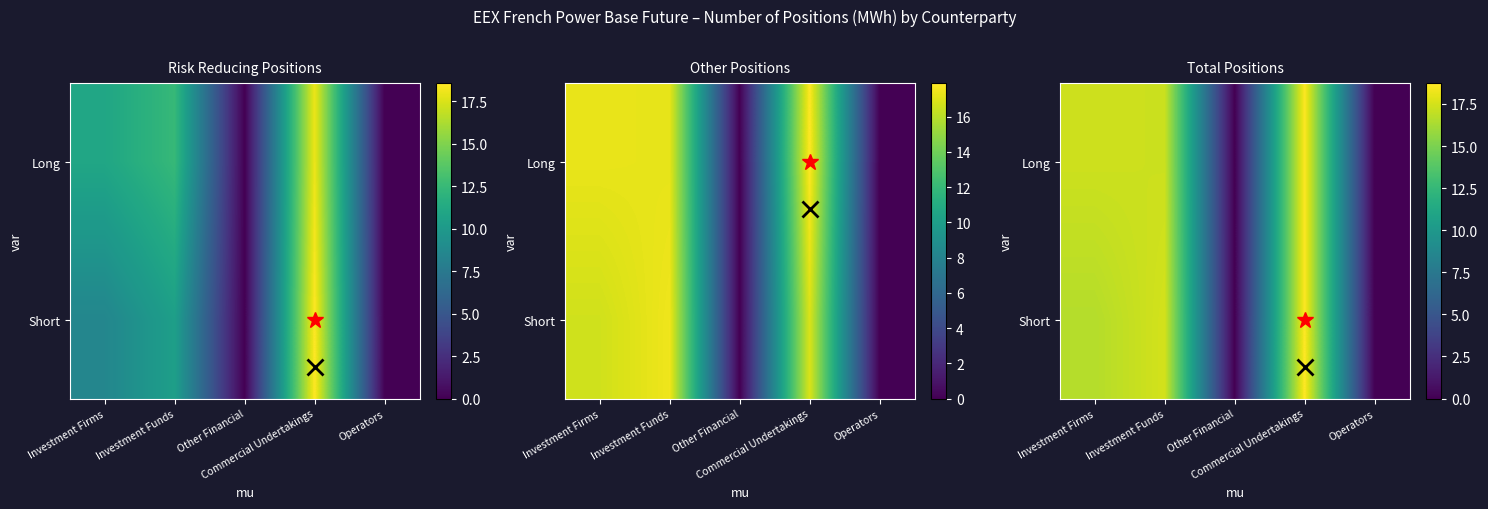

The Short series shows 0.0 at Operators. True or false?

True